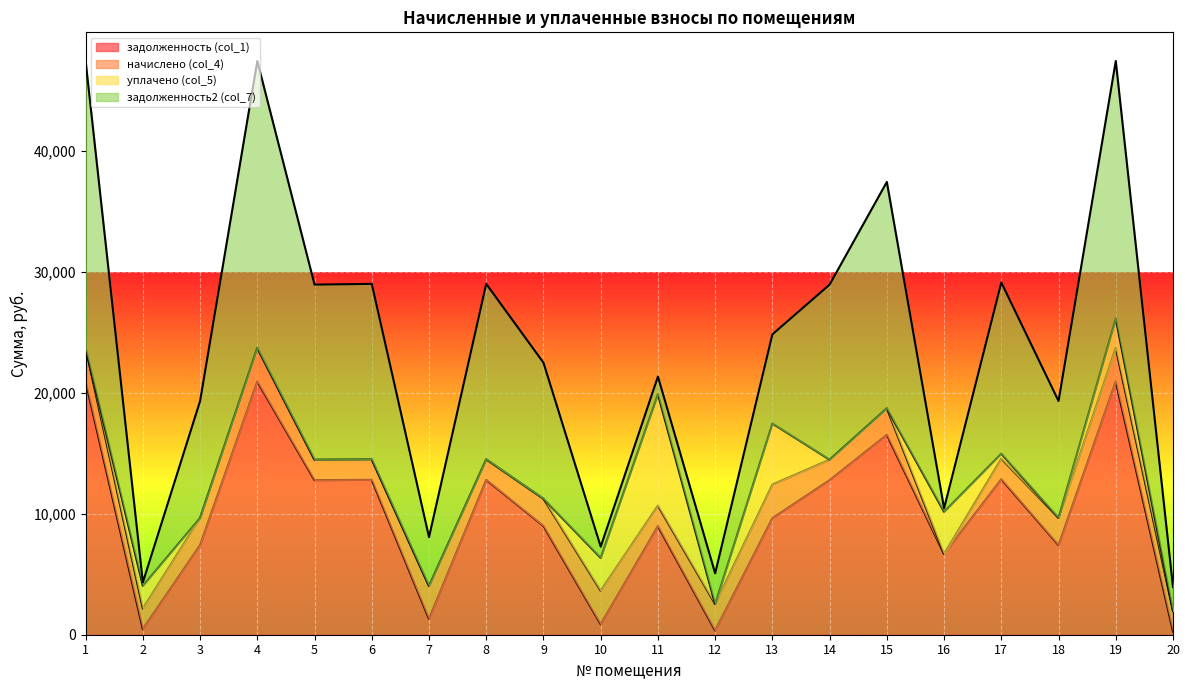

What is the maximum value for задолженность (col_1)?

20954.9